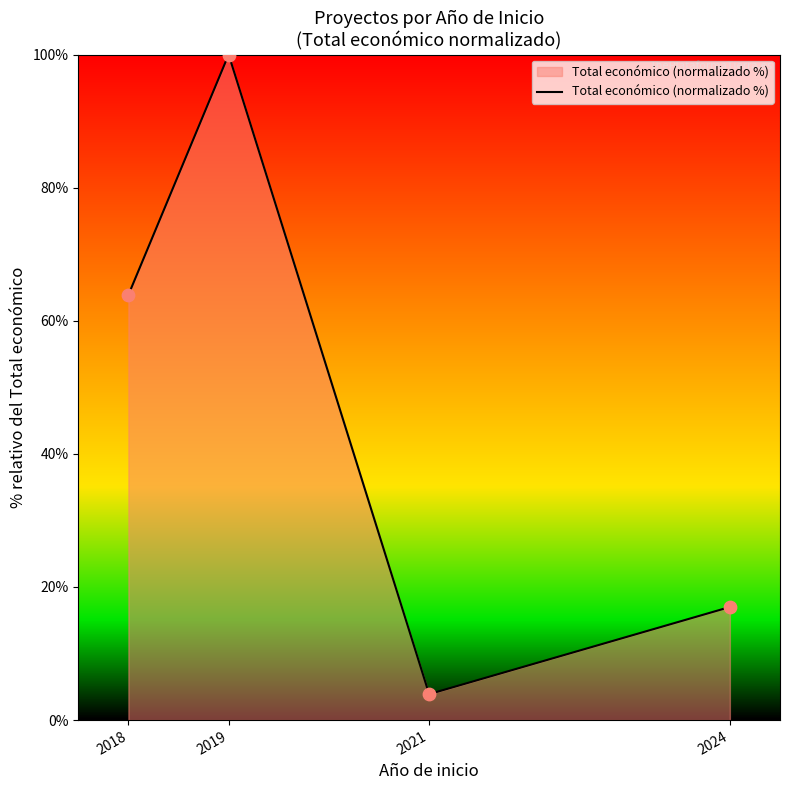

Which has a higher value, 2019 or 2024?

2019